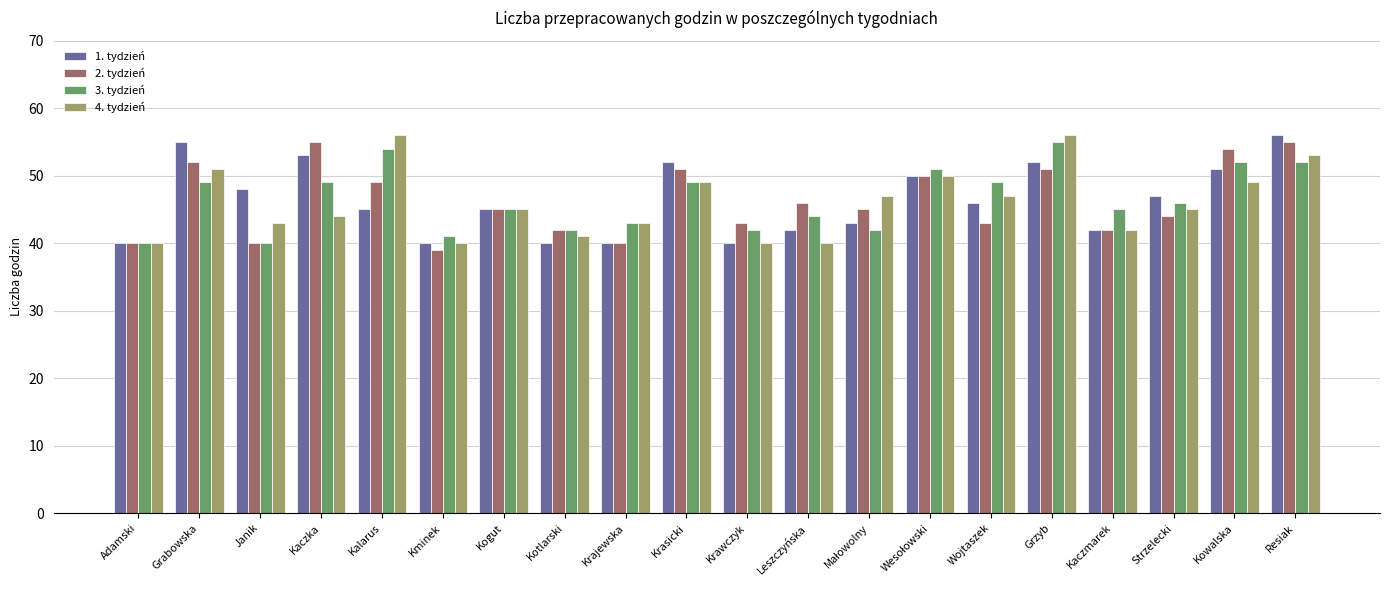

What is the difference between the maximum and minimum values in the 1. tydzień series?

16